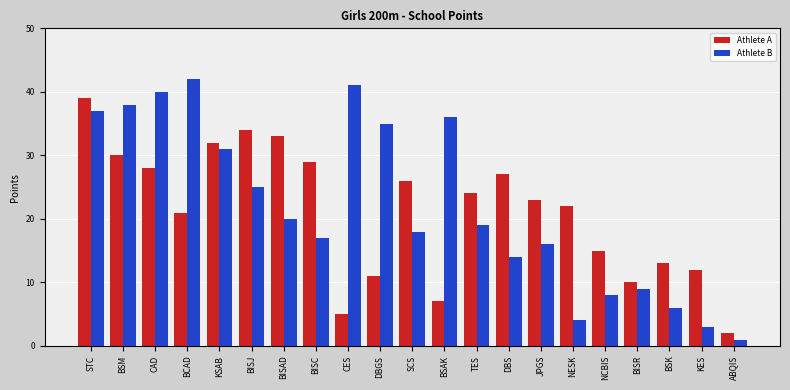

How many bars are there in total?

42